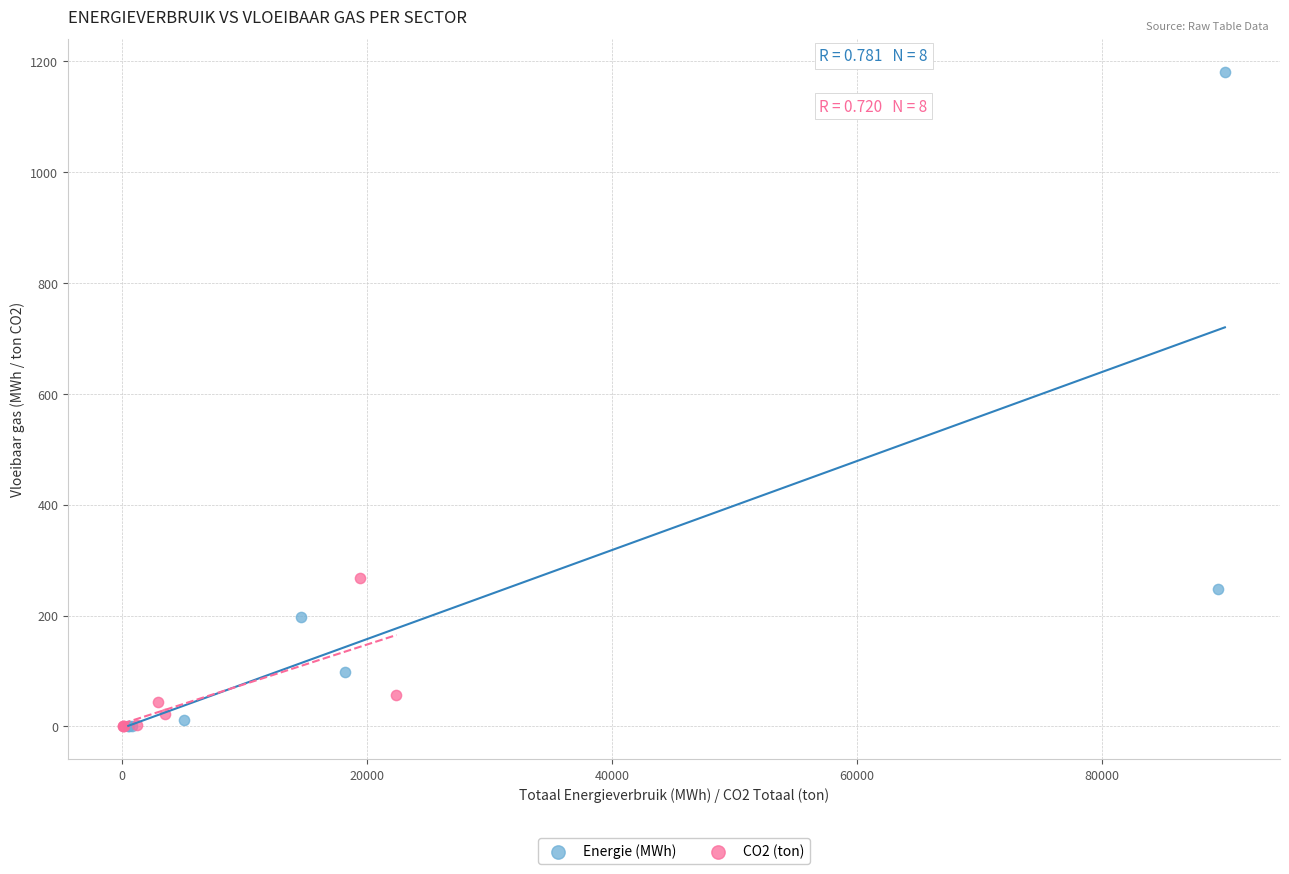

Which series has the widest spread of Y values?

Energie (MWh)